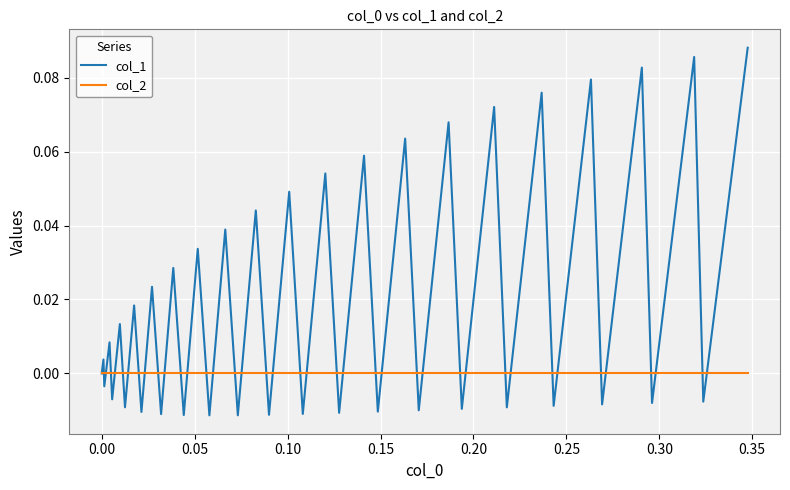

How many categories are shown in the chart?

40